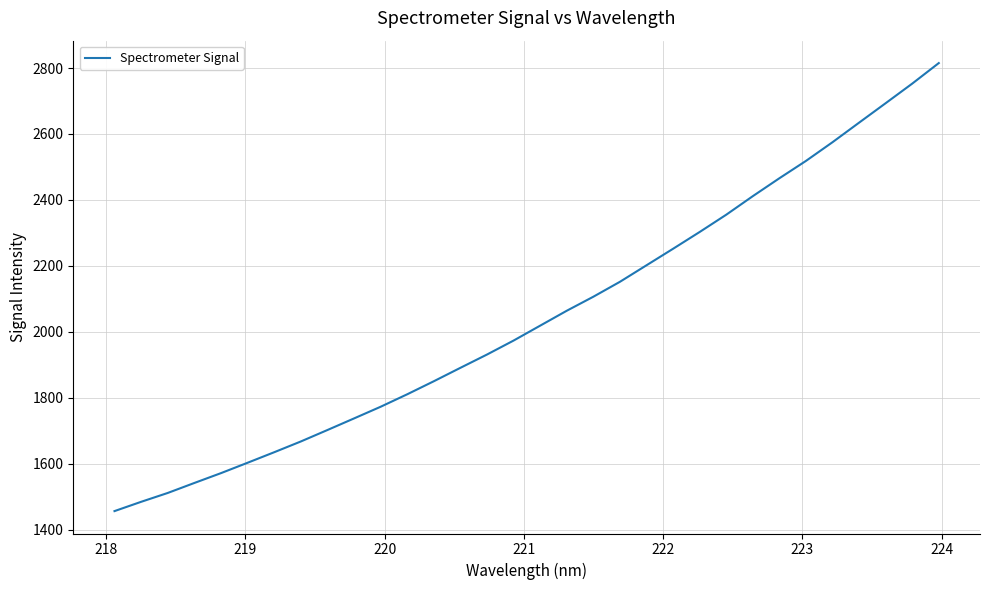

What is the maximum value shown in the chart?

2815.1